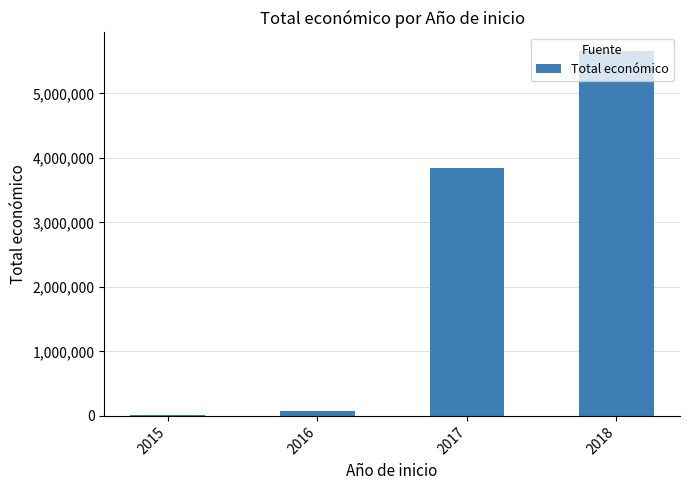

Where is the data nearest to the value 2840261?

2017